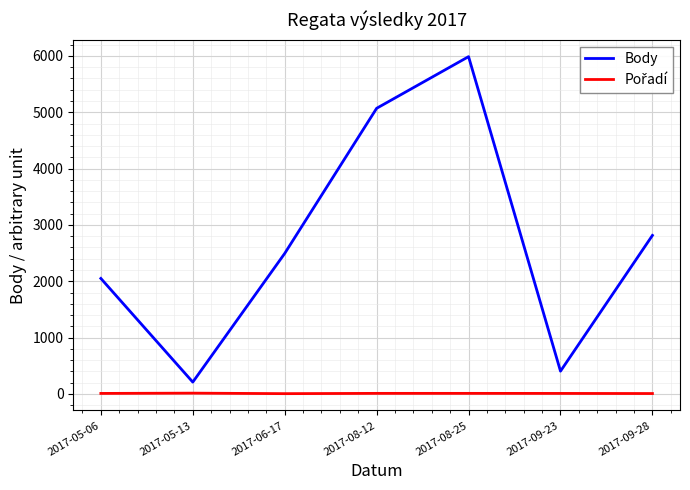

At which label is Body closest to 3098?

2017-09-28